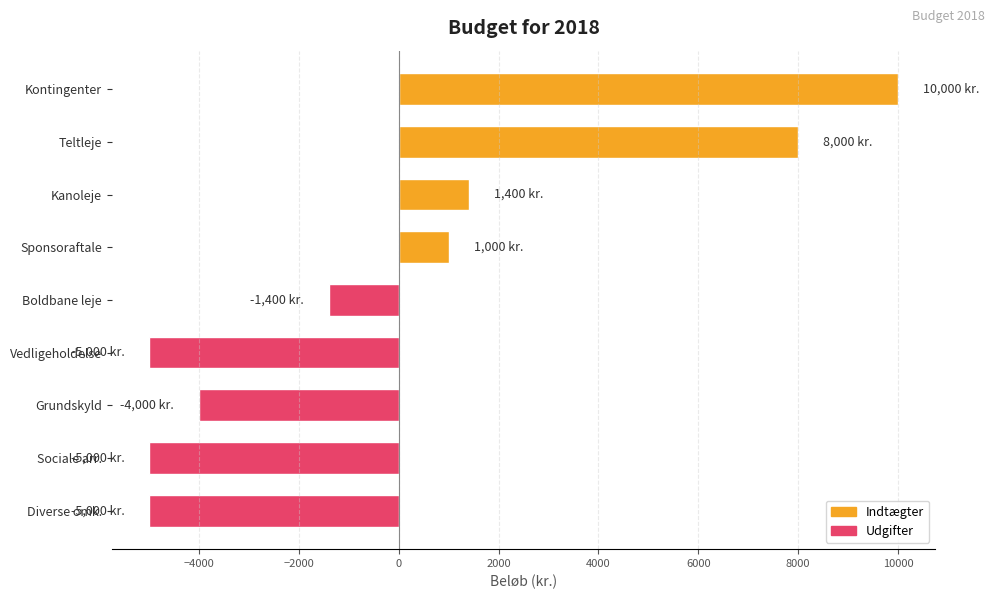

Where is the data nearest to the value 2500?

Kanoleje